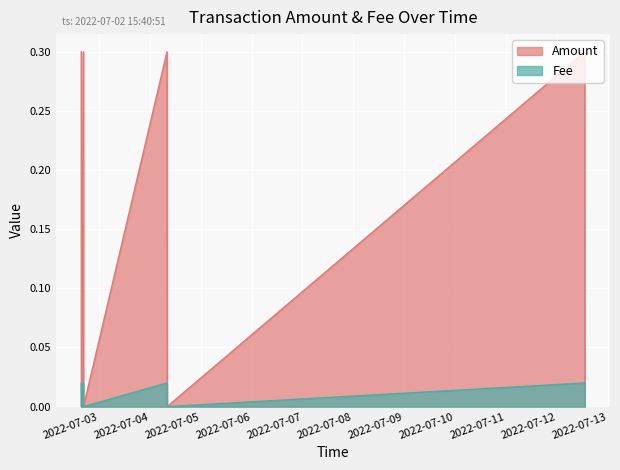

Rank the categories by Fee value from lowest to highest.

2022-07-02 15:44:16, 2022-07-02 16:45:06, 2022-07-04 08:11:23, 2022-07-12 13:09:20, 2022-07-02 15:40:51, 2022-07-02 16:43:45, 2022-07-04 08:07:15, 2022-07-12 13:04:45